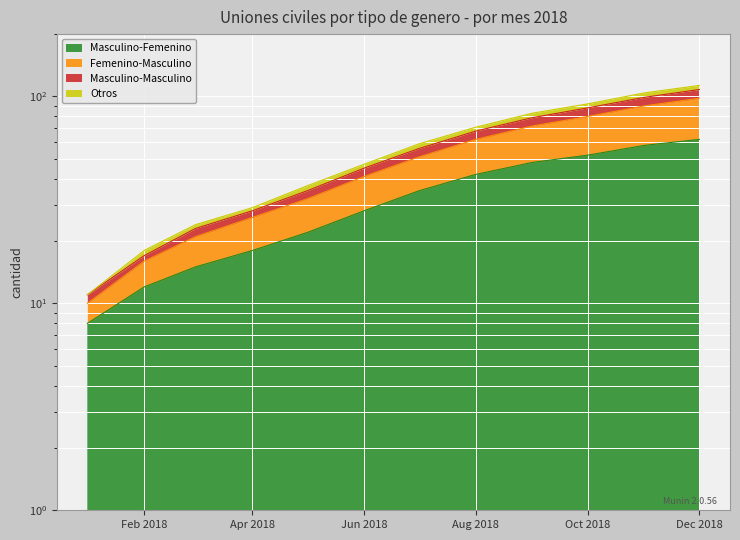

How many lines are shown in the chart?

4